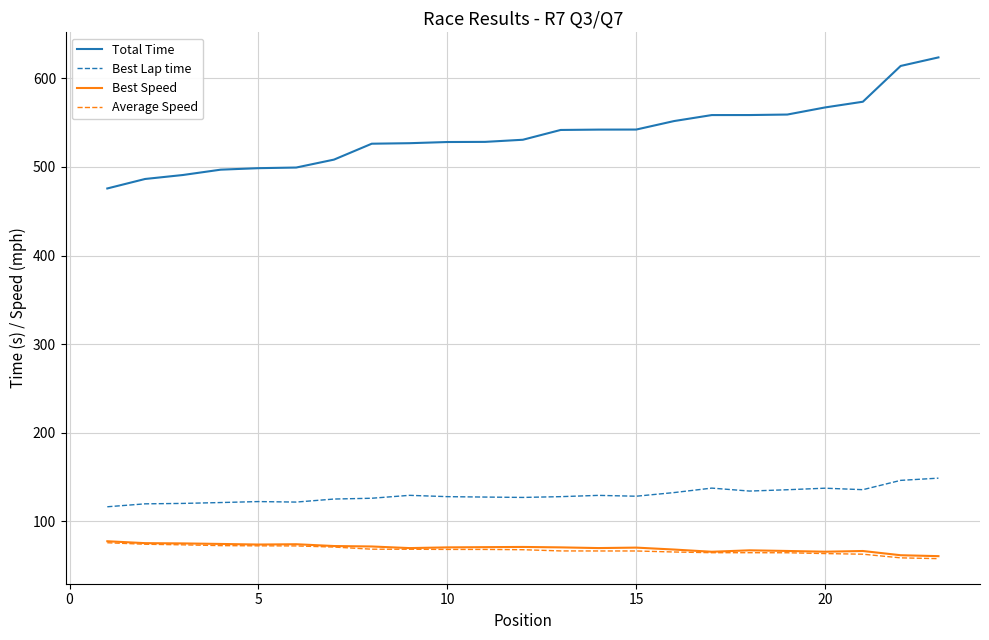

True or false: Best Speed and Best Lap time cross at least once.

False